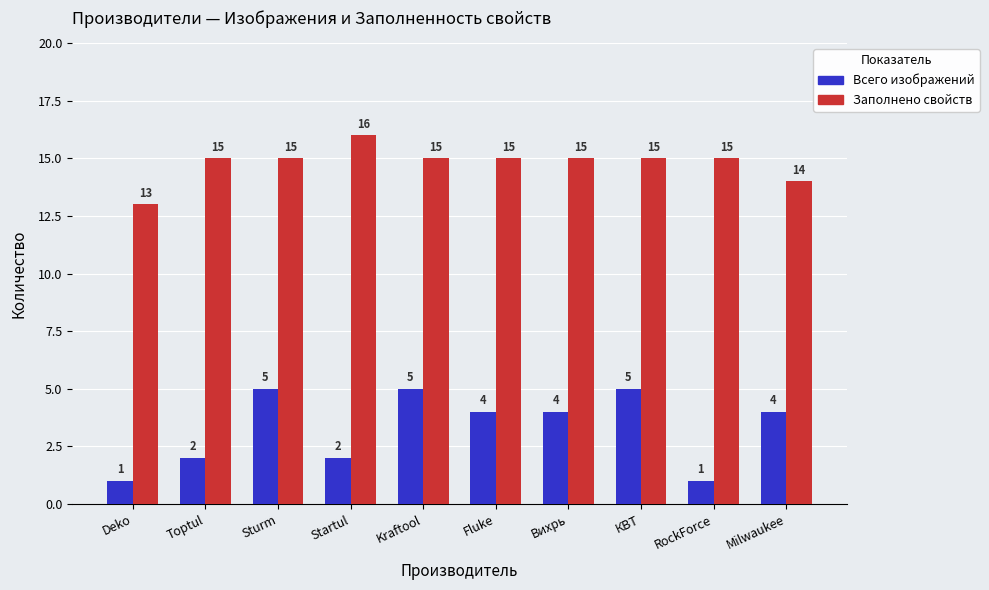

Which label corresponds to the largest value in the chart?

Startul